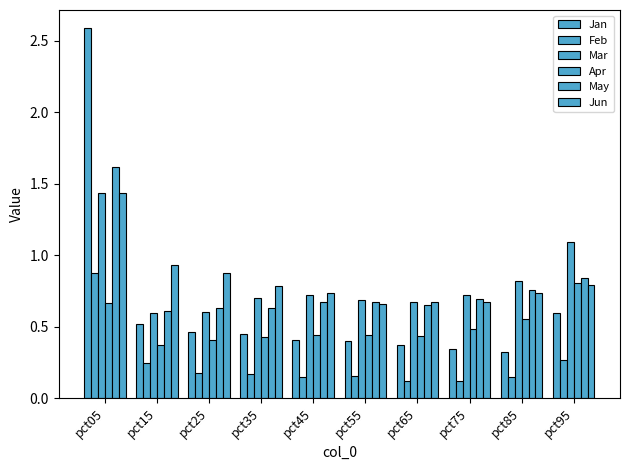

How many May values are between 0 and 1?

9